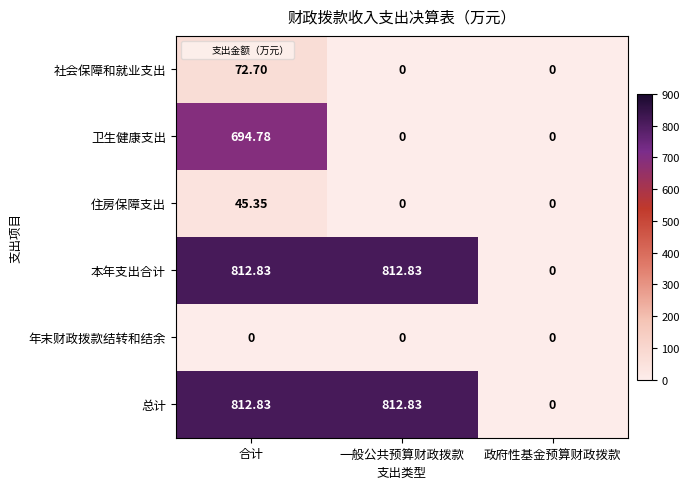

Is the value of 住房保障支出 at 合计 greater than the value of 总计 at 政府性基金预算财政拨款?

Yes